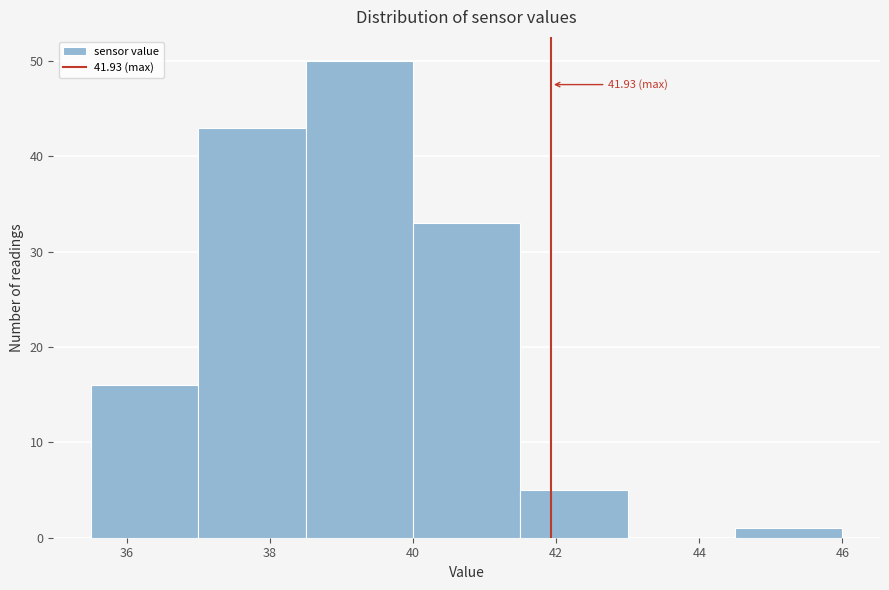

Over which range of the x-axis is the bar tallest?

38.5 to 40.0